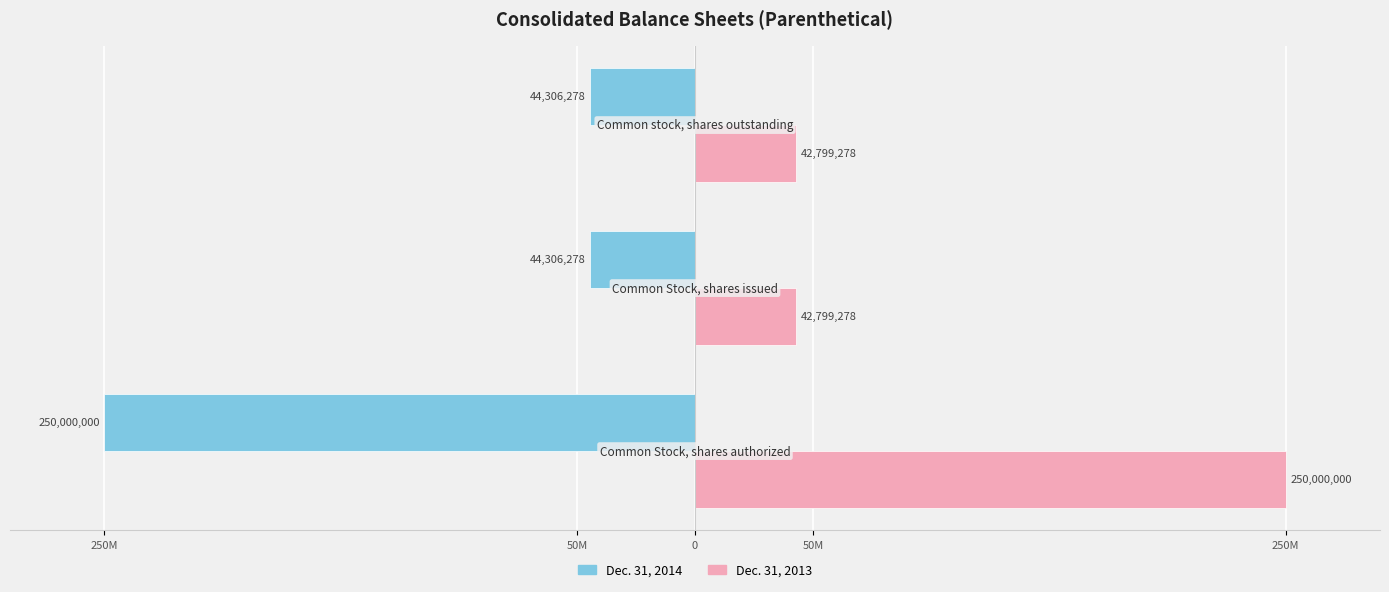

How many groups of bars are there?

3